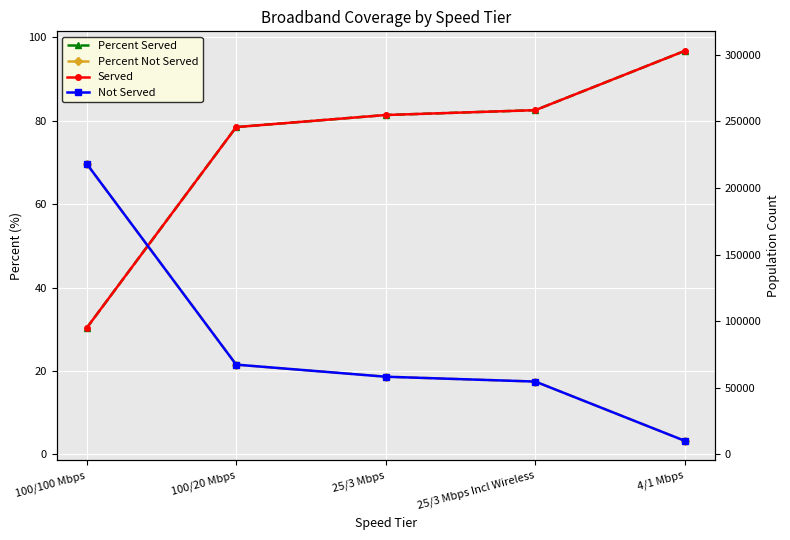

After their last crossing, which series has the higher values: Percent Served or Percent Not Served?

Percent Served